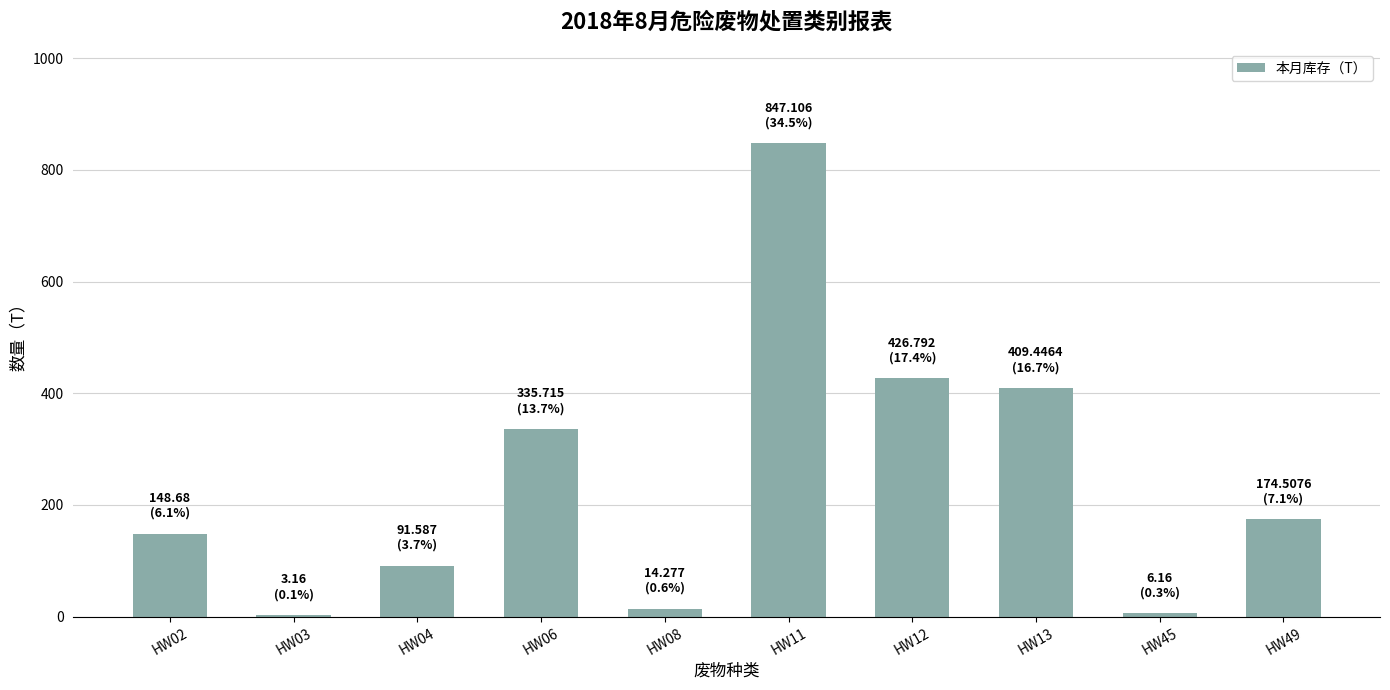

Where is the data nearest to the value 425?

HW12